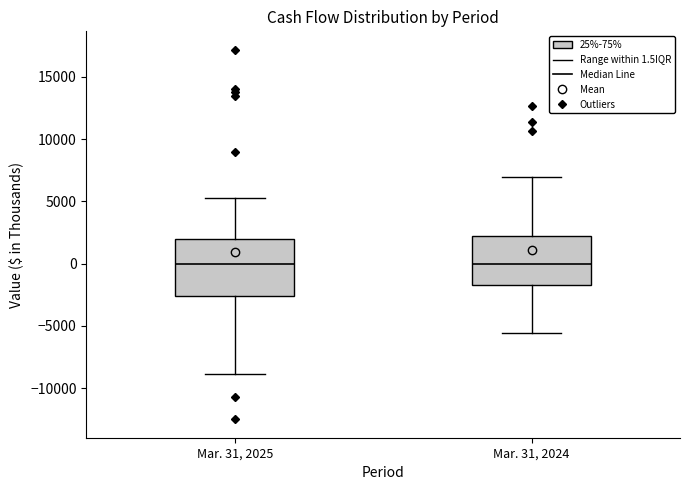

Where does the median line of the box for Mar. 31, 2025 sit on the y-axis? The values are not printed on the chart, so give them approximately, as read against the axis.

0